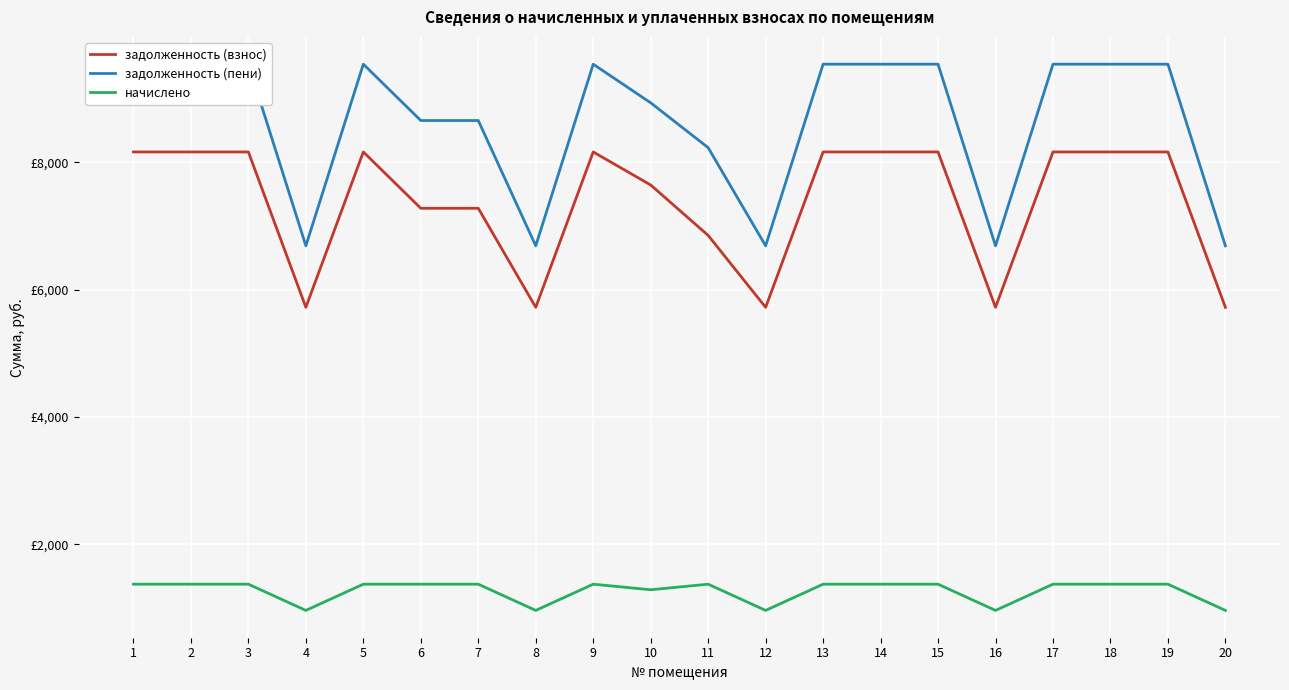

Where is the first local minimum for задолженность (пени)?

4